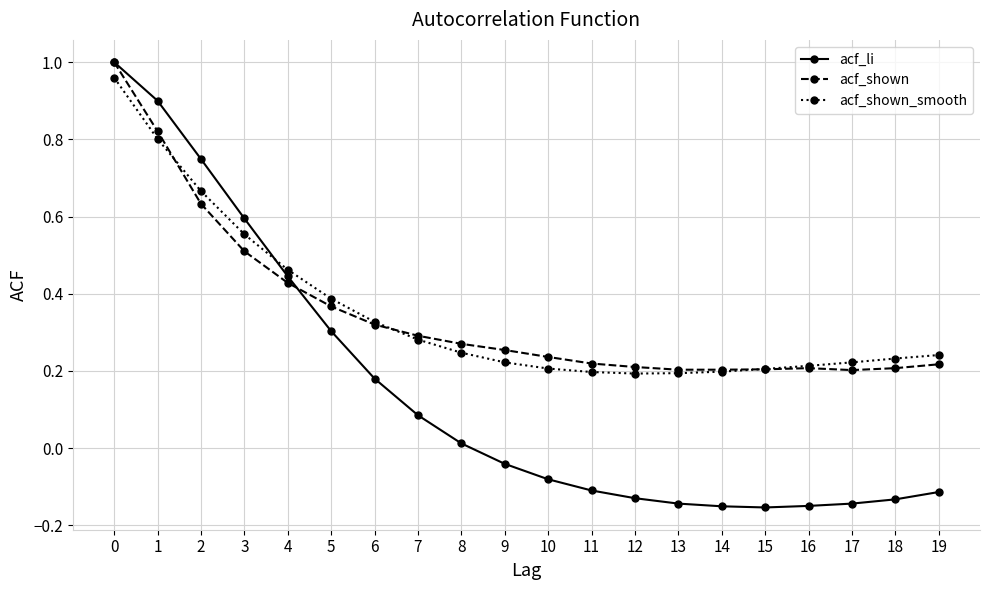

How many data points does each series have?

20